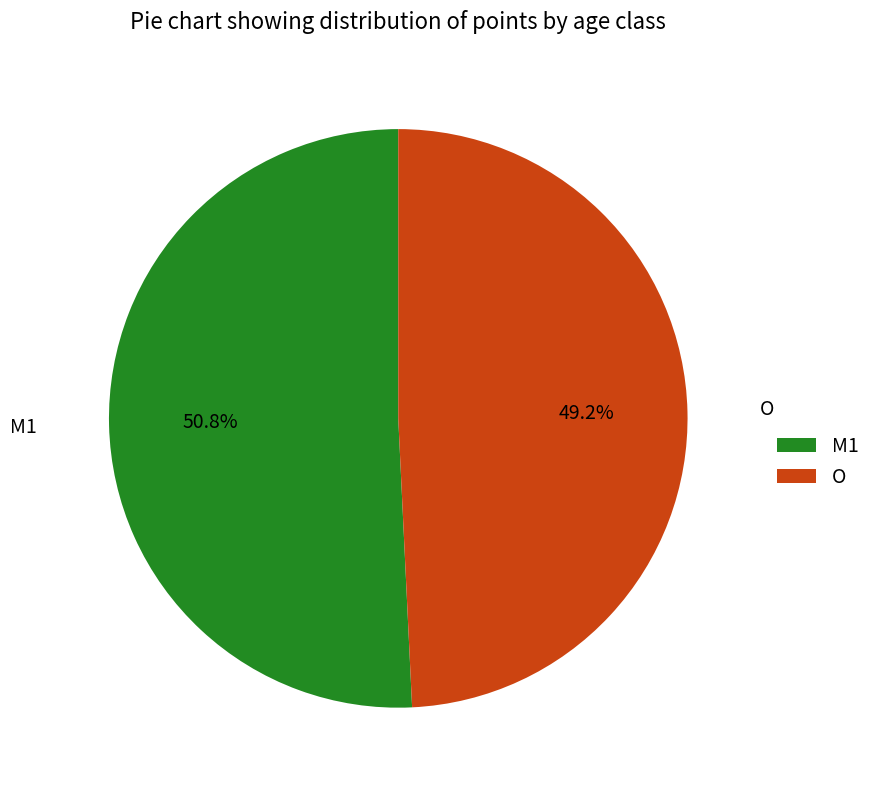

Rank the categories by value from highest to lowest.

M1, O